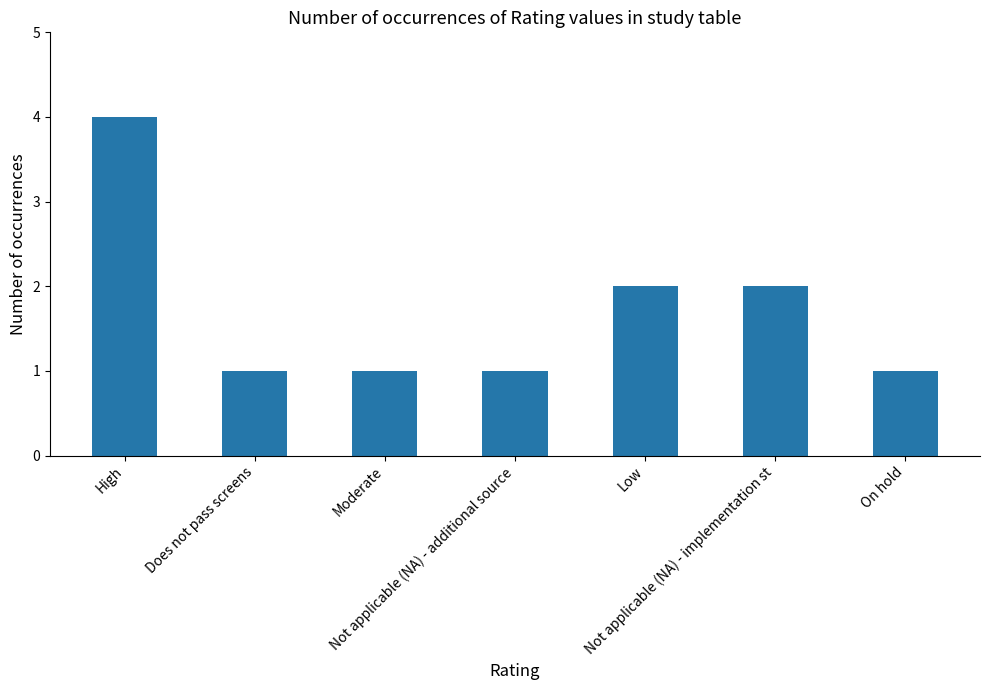

What is the sum of the values at Moderate and Not applicable (NA) - additional source?

2